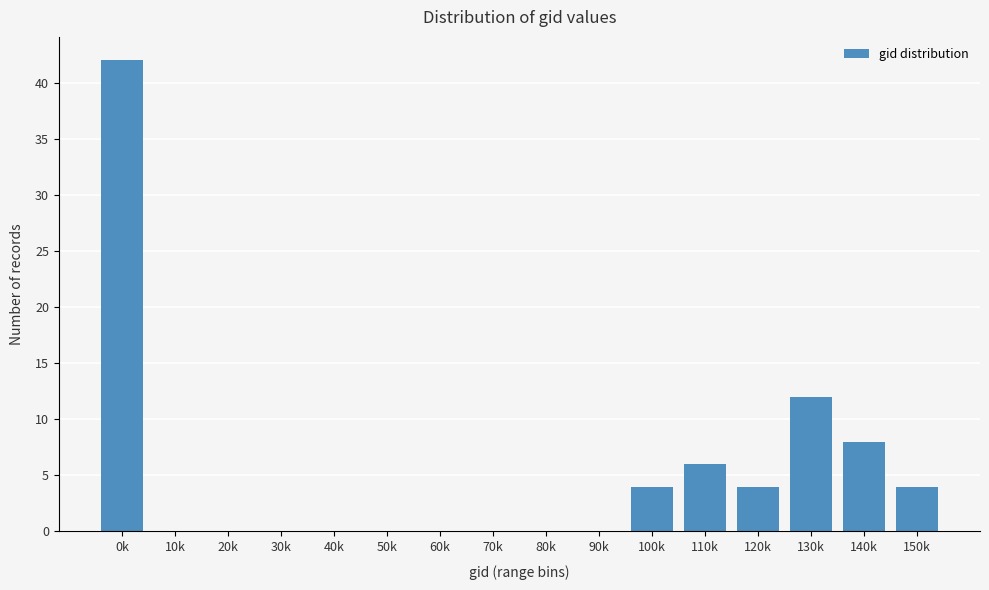

Reading right to left, extract all data points from this chart.

150k=4	140k=8	130k=12	120k=4	110k=6	100k=4	90k=0	80k=0	70k=0	60k=0	50k=0	40k=0	30k=0	20k=0	10k=0	0k=42